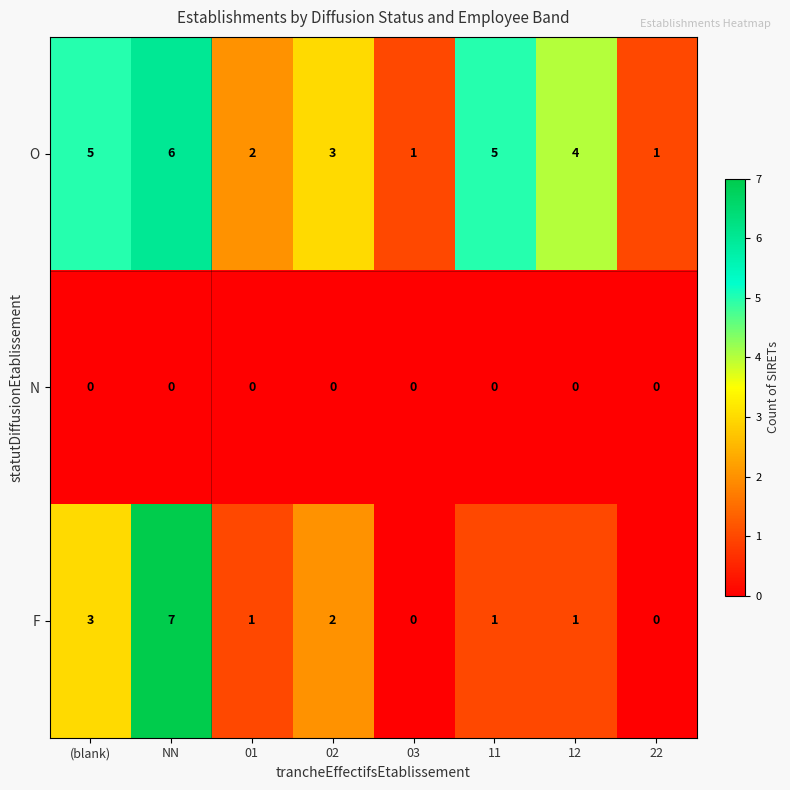

List the series in order of their peak value, highest first.

F, O, N